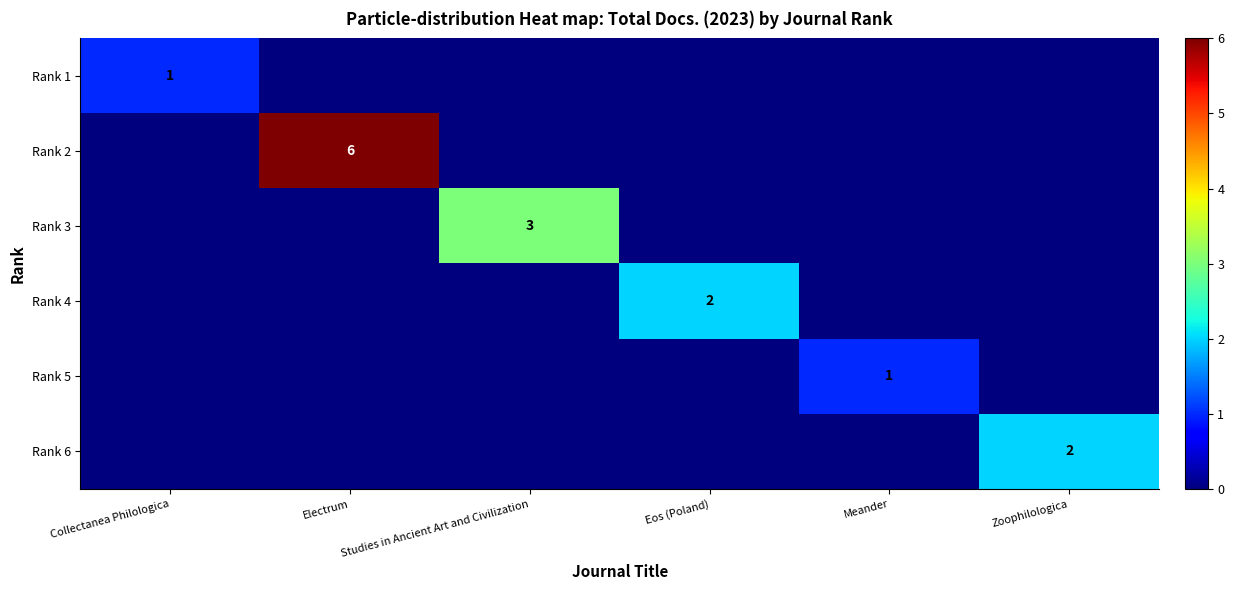

Is it true that Rank 3 equals 2 at Studies in Ancient Art and Civilization?

False